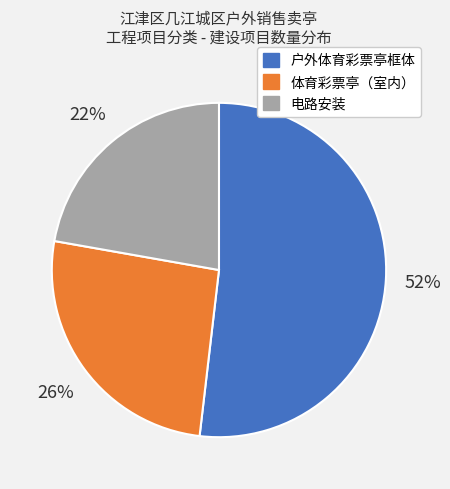

What is the ratio of the value at 户外体育彩票亭框体 to the value at 体育彩票亭（室内）?

2.0